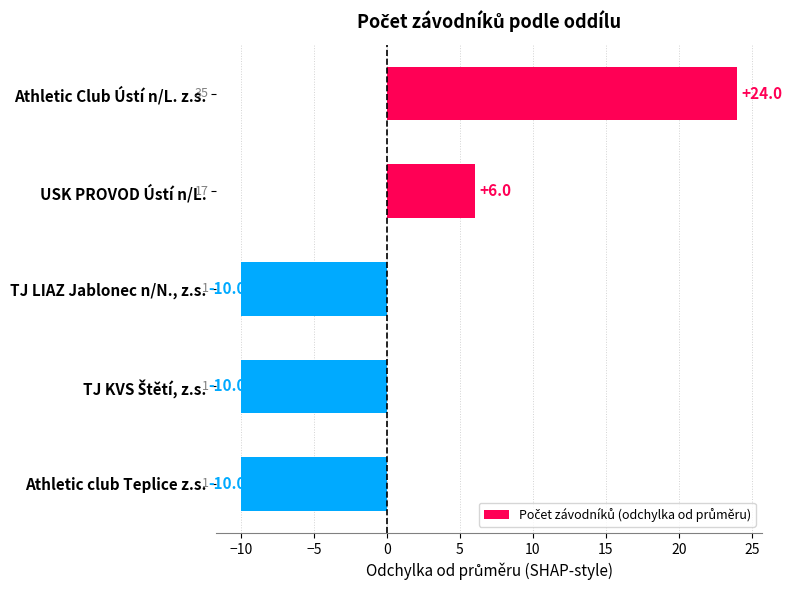

What is the maximum value shown in the chart?

24